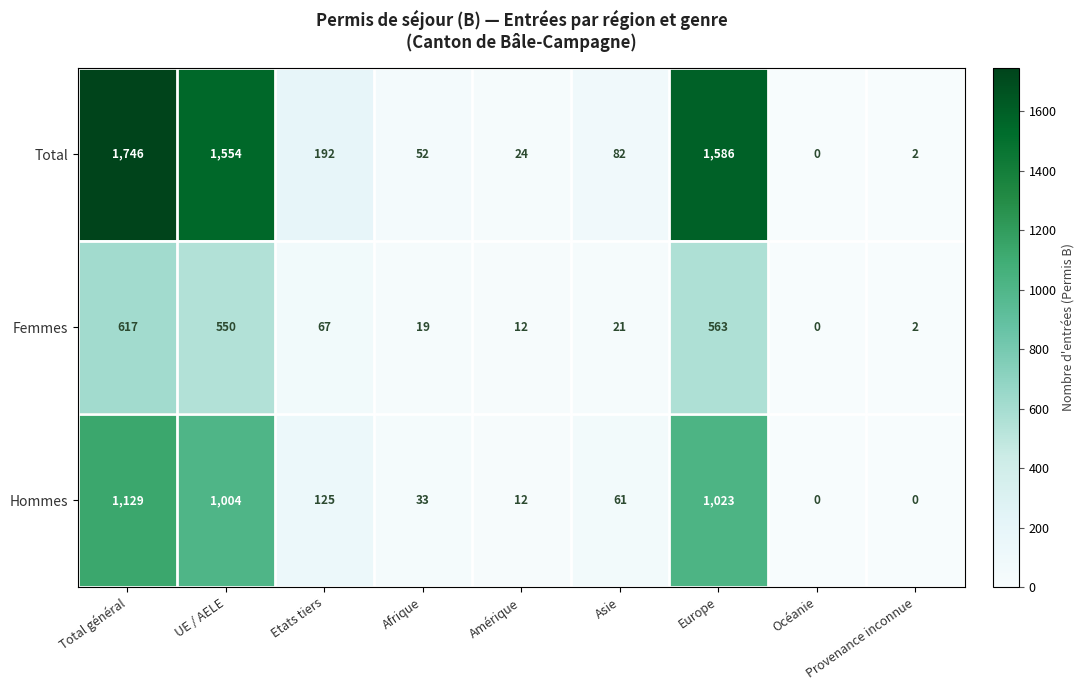

List the series in order of their overall mean, lowest first.

Femmes, Hommes, Total